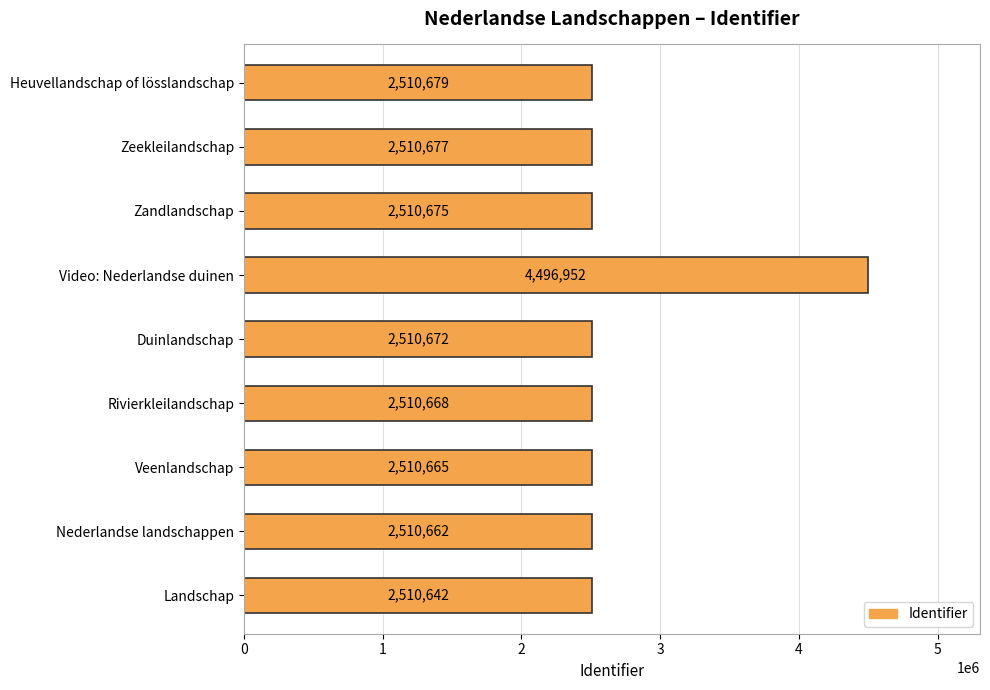

What is the difference between the second highest and minimum values?

37